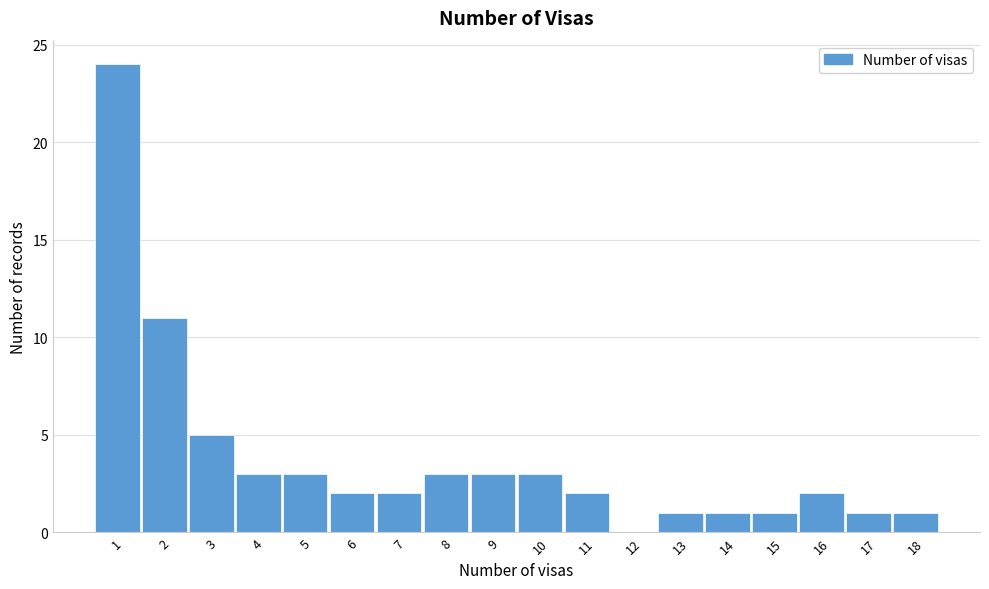

Reading left to right, transcribe this chart: for each bar, give the range it covers on the x-axis and its height. The values are not printed on the chart, so give them approximately, as read against the axis.

0.5 to 1.5: 24
1.5 to 2.5: 11
2.5 to 3.5: 5
3.5 to 4.5: 3
4.5 to 5.5: 3
5.5 to 6.5: 2
6.5 to 7.5: 2
7.5 to 8.5: 3
8.5 to 9.5: 3
9.5 to 10.5: 3
10.5 to 11.5: 2
11.5 to 12.5: 0
12.5 to 13.5: 1
13.5 to 14.5: 1
14.5 to 15.5: 1
15.5 to 16.5: 2
16.5 to 17.5: 1
17.5 to 18.5: 1